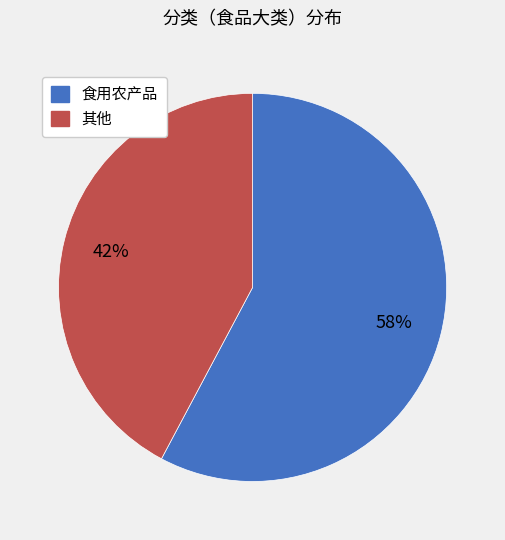

To the nearest percent, what is the difference between the largest and smallest slice percentages?

16%